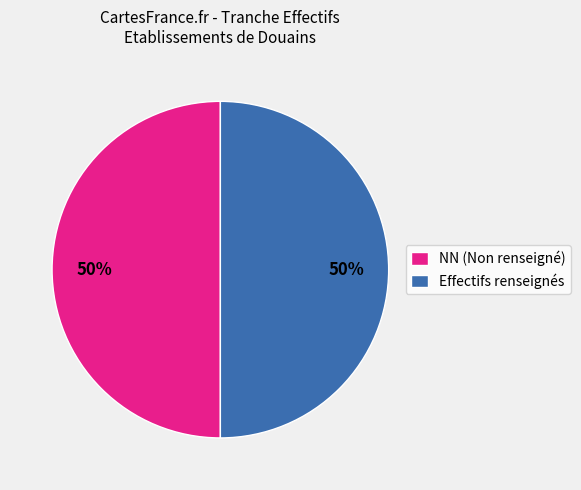

Combined, do Effectifs renseignés and NN (Non renseigné) account for over 50%?

Yes